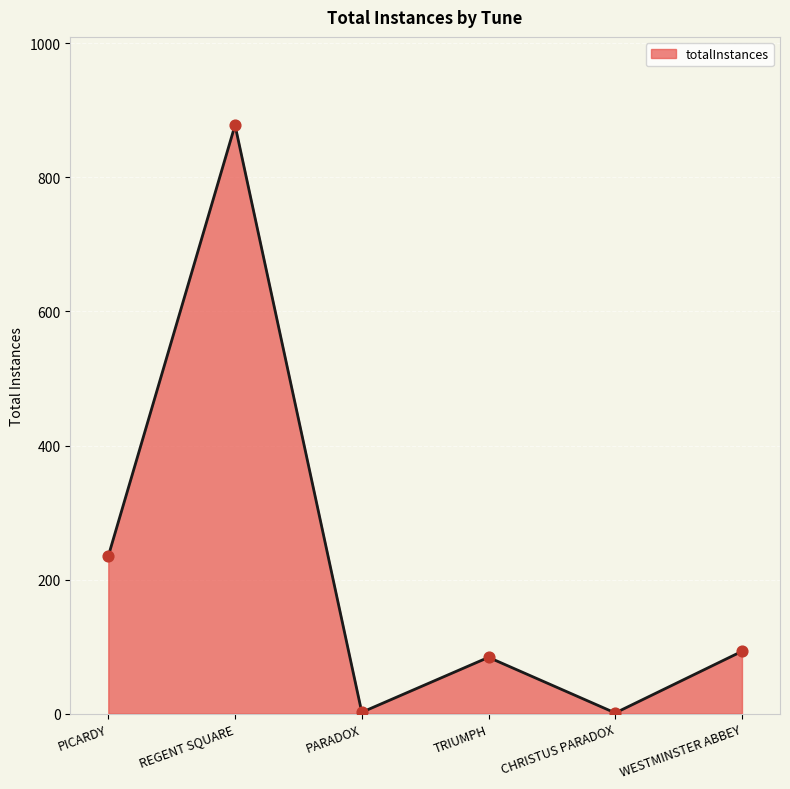

Between TRIUMPH and REGENT SQUARE, which is larger?

REGENT SQUARE